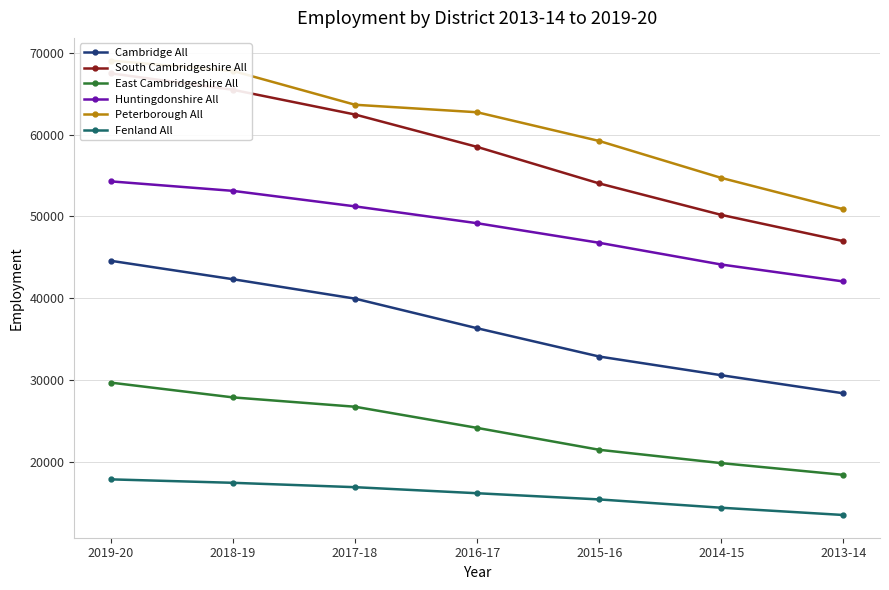

What are all the series names shown in the legend?

Cambridge All, South Cambridgeshire All, East Cambridgeshire All, Huntingdonshire All, Peterborough All, Fenland All